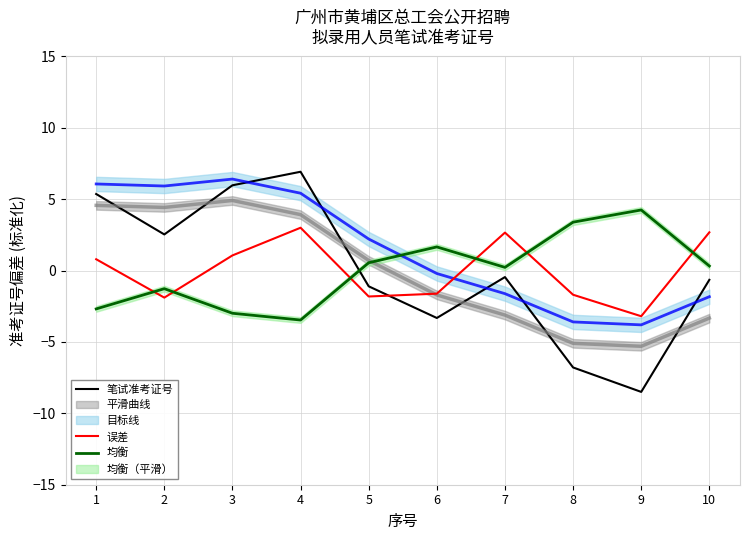

What is the total value across all series at 3?

4.1